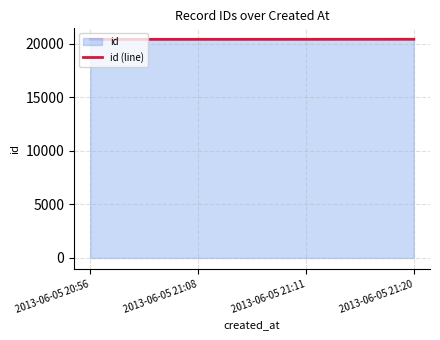

At which label does the data first exceed 20407?

2013-06-05 21:20